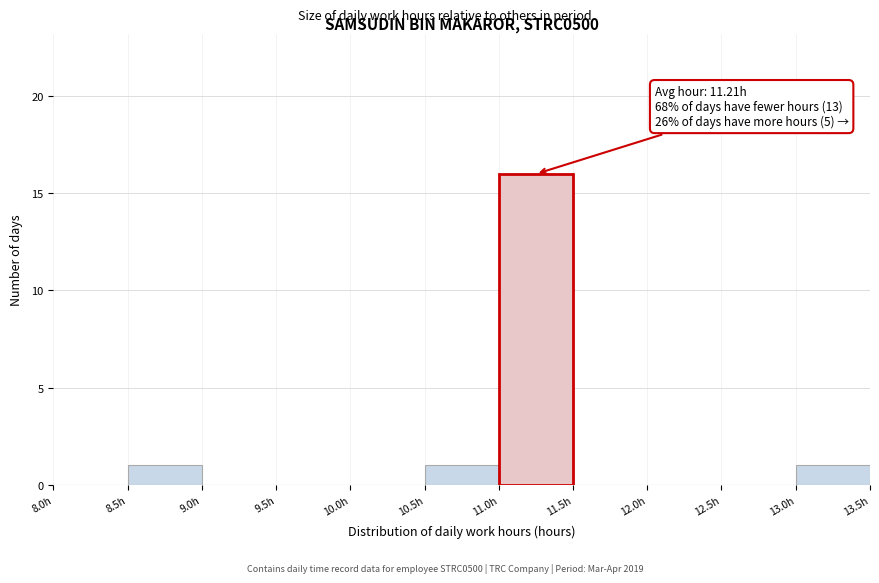

Which range on the x-axis has the tallest bar?

11.0 to 11.5